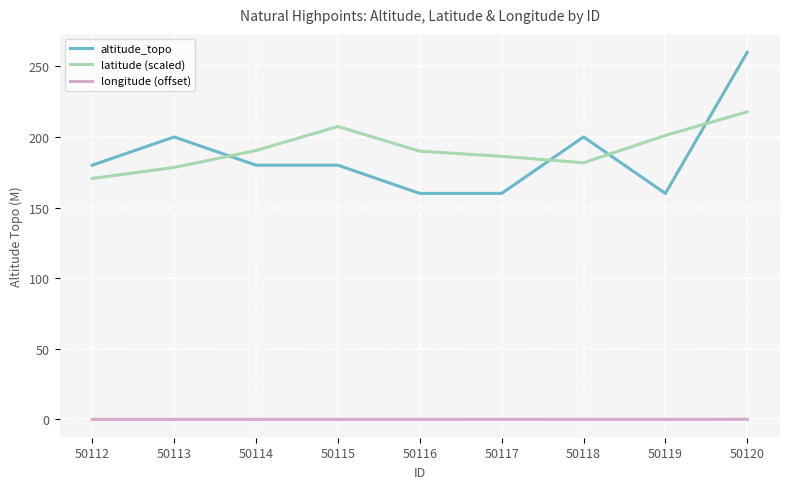

Which category has the highest value in the latitude (scaled) series?

50120